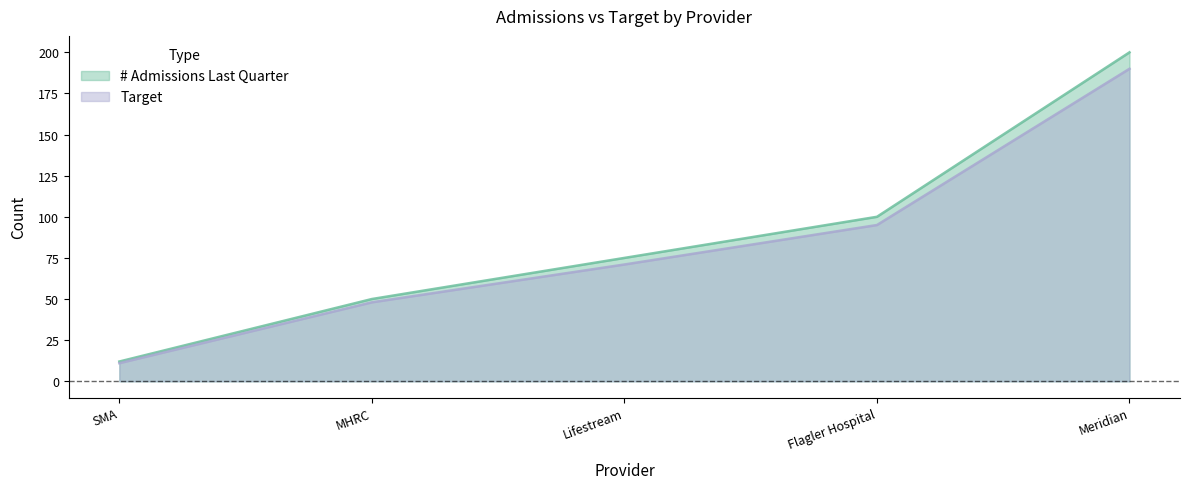

Which series has the largest range (max minus min)?

# Admissions Last Quarter